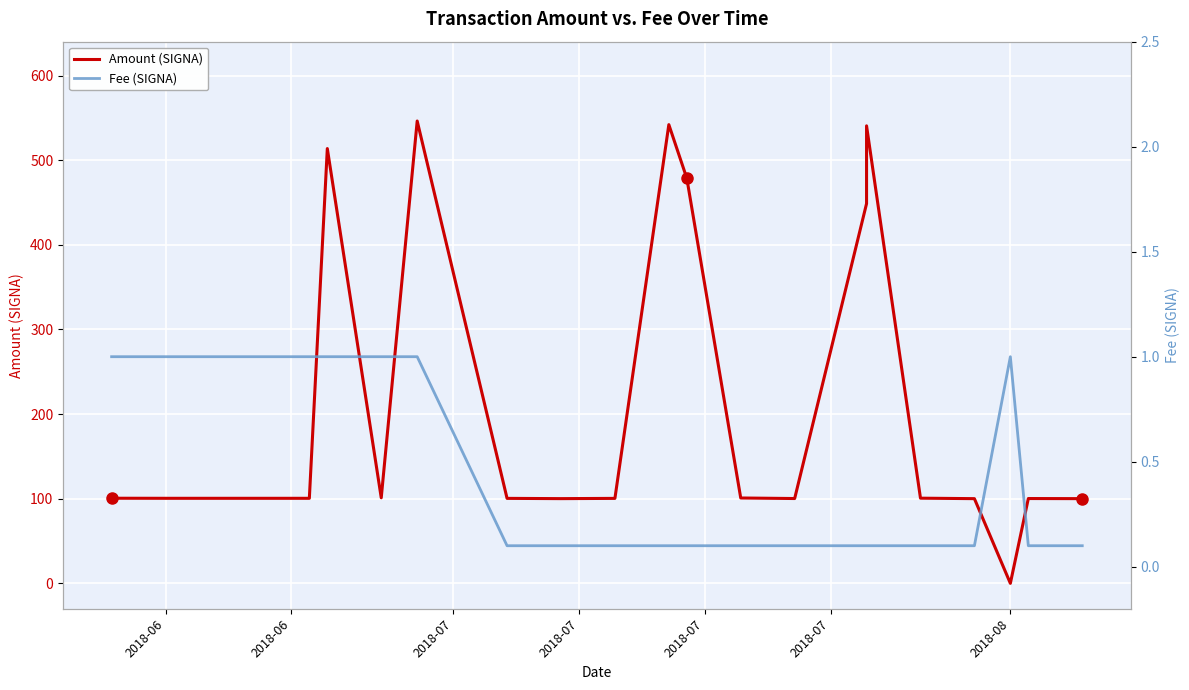

Reading left to right, list all the values displayed in this chart.

Amount (SIGNA): 100.6	100.5	100.5	513.7	101.1	546.3	100.4	100.1	100.4	542.0	478.6	100.9	100.2	448.7	540.6	100.6	100.1	0.0	100.2	100.1
Fee (SIGNA): 1.0	1.0	1.0	1.0	1.0	1.0	0.1	0.1	0.1	0.1	0.1	0.1	0.1	0.1	0.1	0.1	0.1	1.0	0.1	0.1